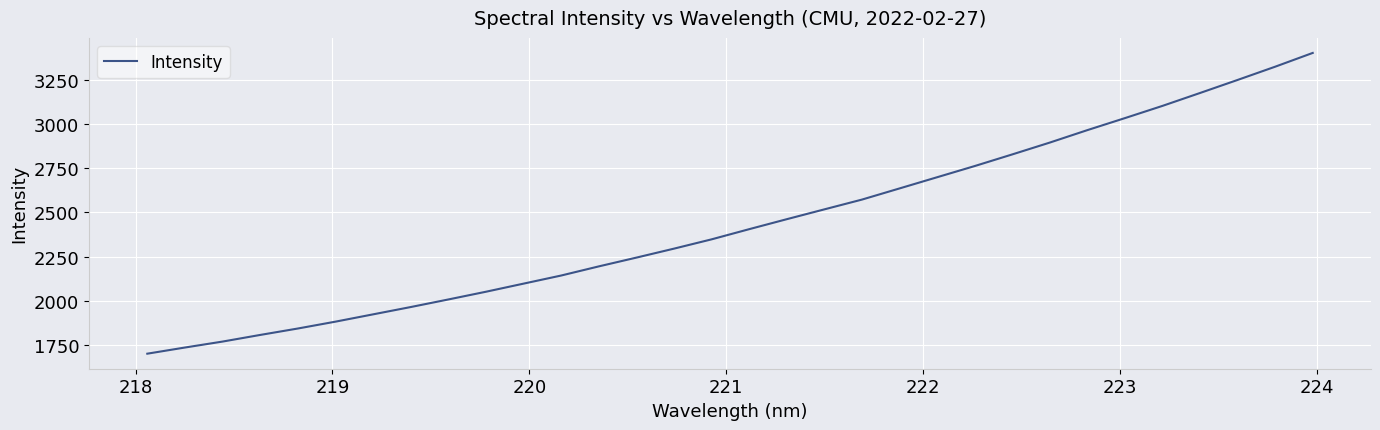

What is the average value?

2439.0